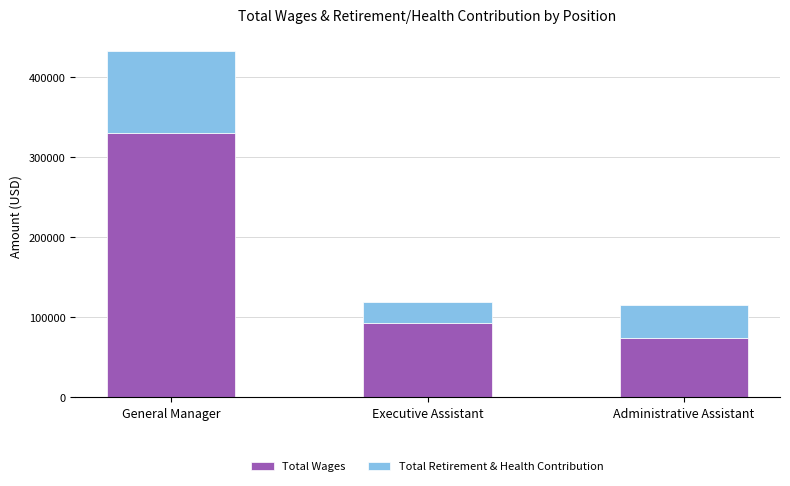

Where is Total Wages nearest to the value 201934?

Executive Assistant